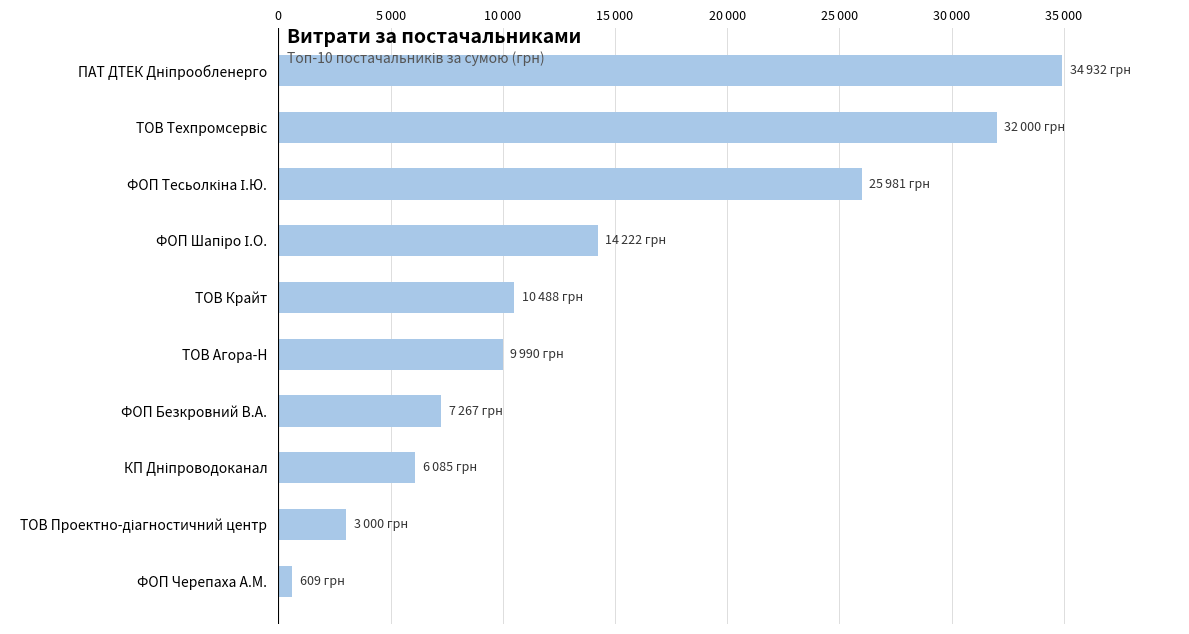

Does the chart contain any negative values?

No